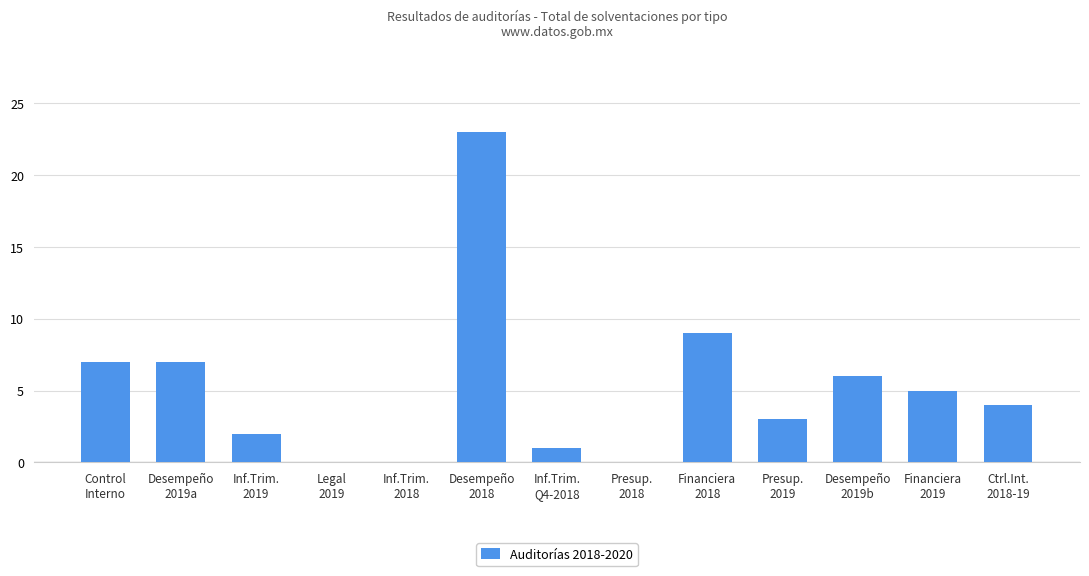

Are the bars horizontal?

No